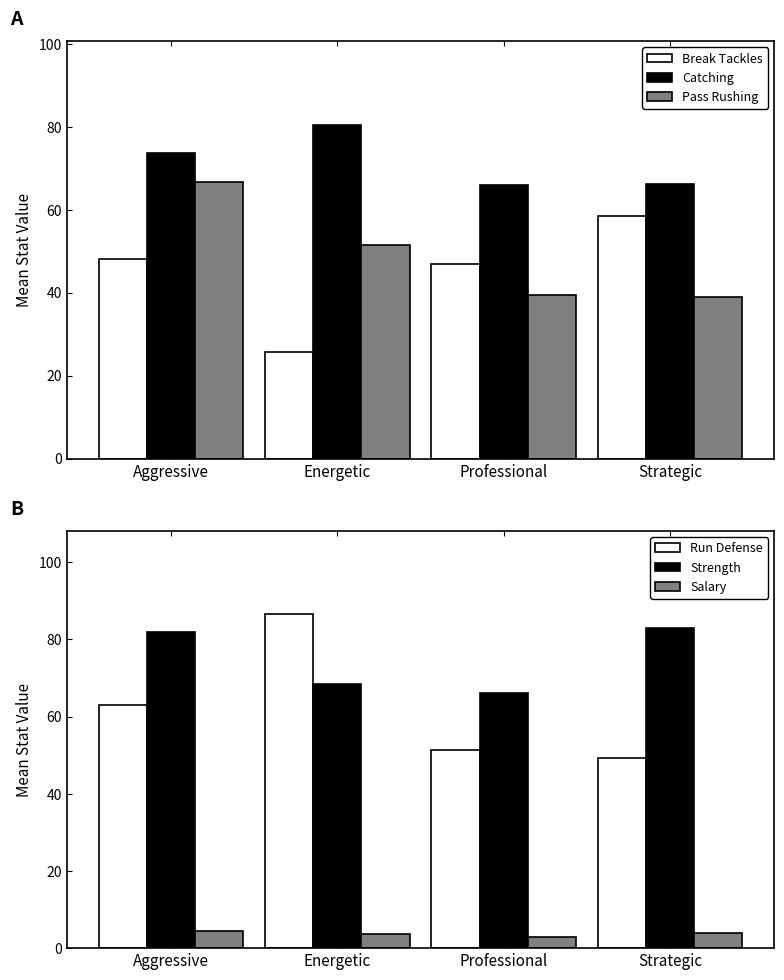

Is it true that Break Tackles equals 25.8 at Energetic?

True